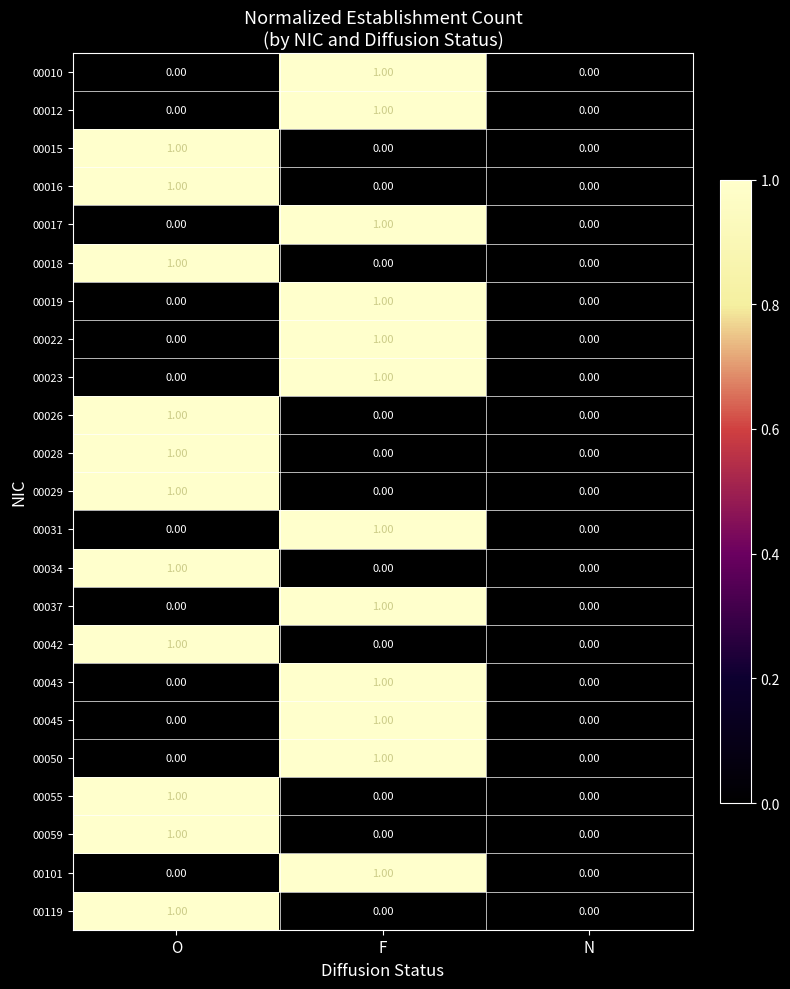

What is the total value across all series at F?

12